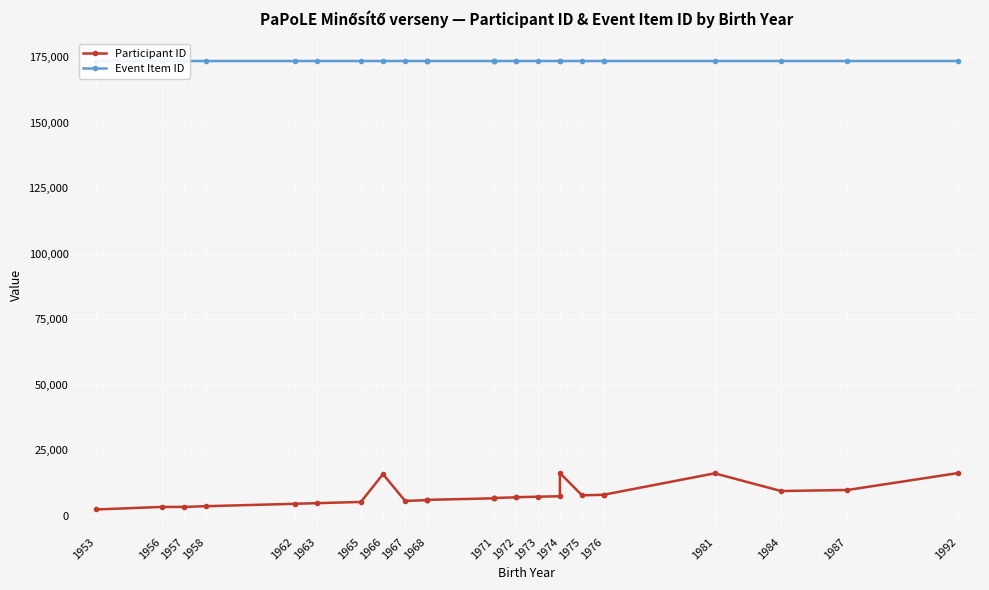

True or false: Event Item ID and Participant ID intersect in this chart.

False